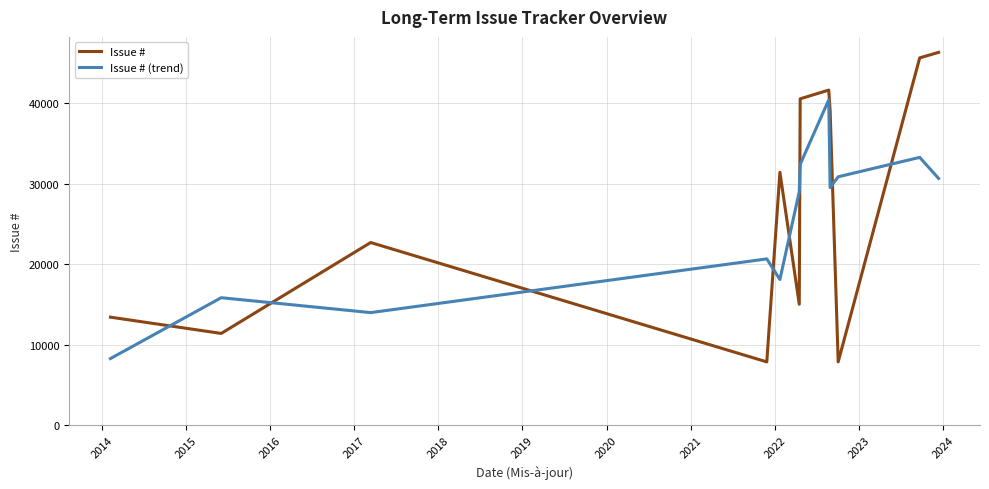

What is the average value of the Issue # (trend) series?

25257.6